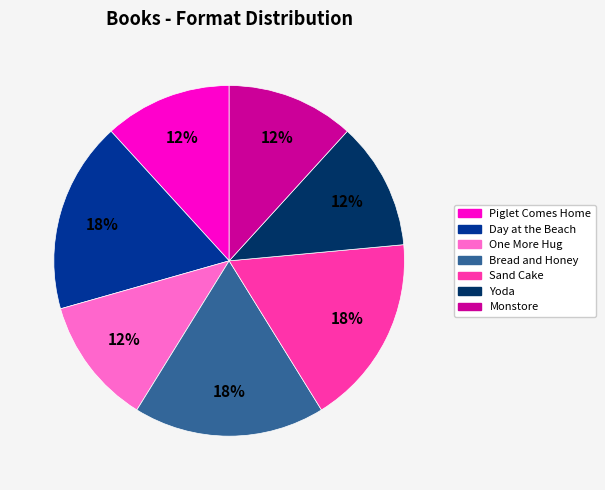

To the nearest percent, what portion does Day at the Beach represent?

18%